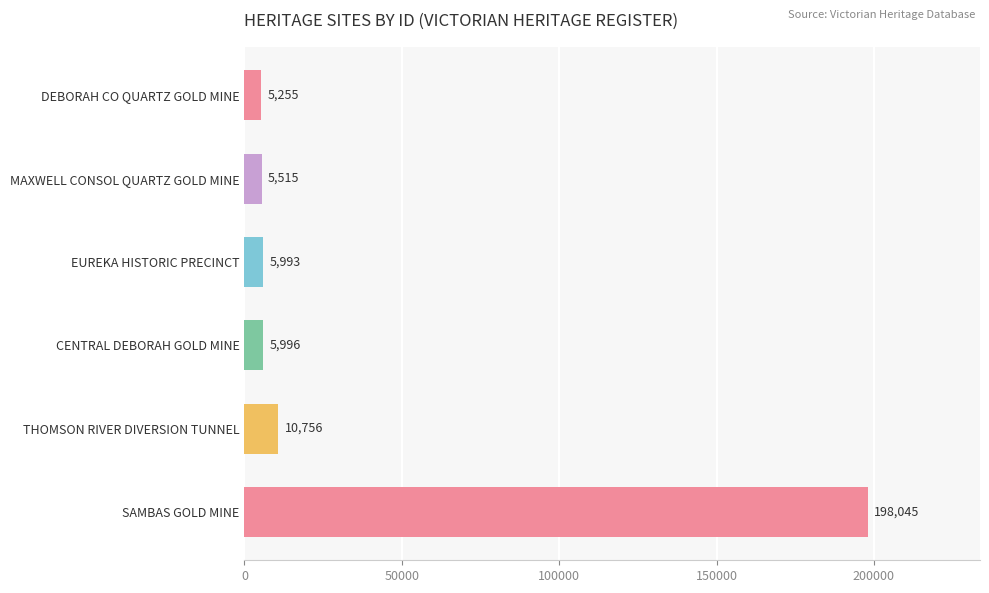

What is the ratio of the value at EUREKA HISTORIC PRECINCT to the value at CENTRAL DEBORAH GOLD MINE?

1.0